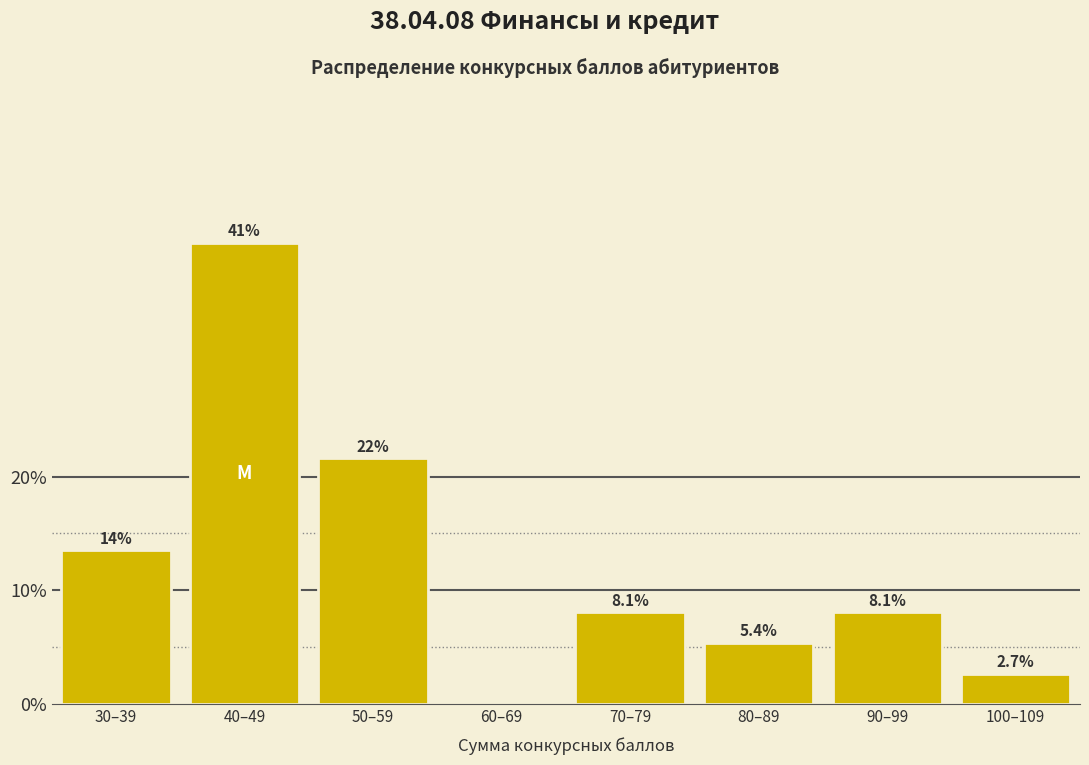

Reading left to right, extract all data points from this chart.

30–39=13.5	40–49=40.5	50–59=21.6	60–69=0.0	70–79=8.1	80–89=5.4	90–99=8.1	100–109=2.7